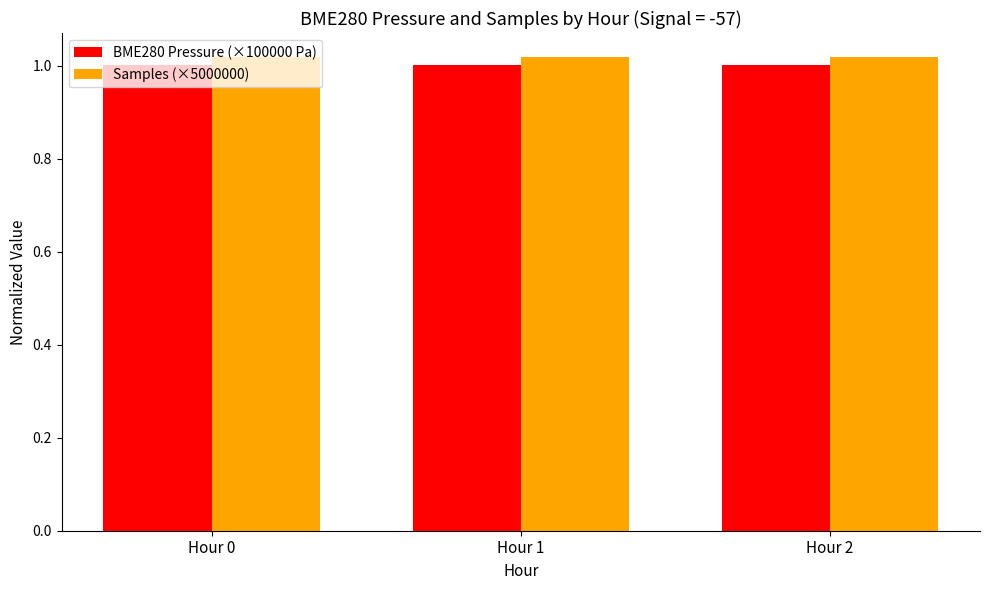

List the series in order of their peak value, highest first.

Samples (×5000000), BME280 Pressure (×100000 Pa)